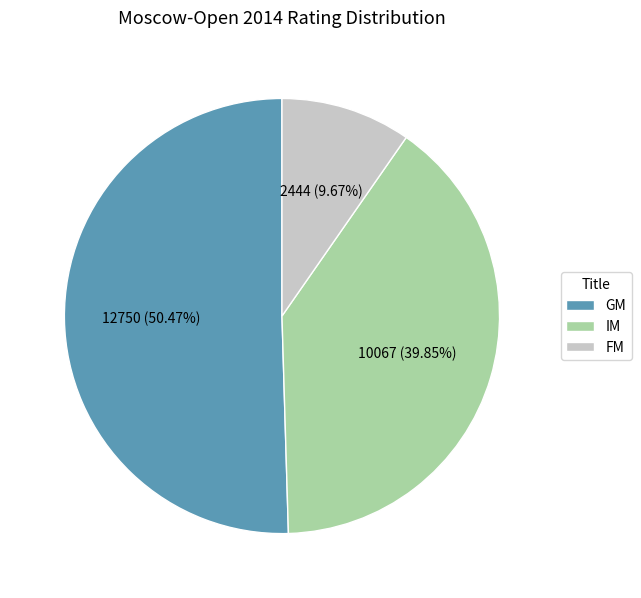

To the nearest percent, what portion does GM represent?

50%